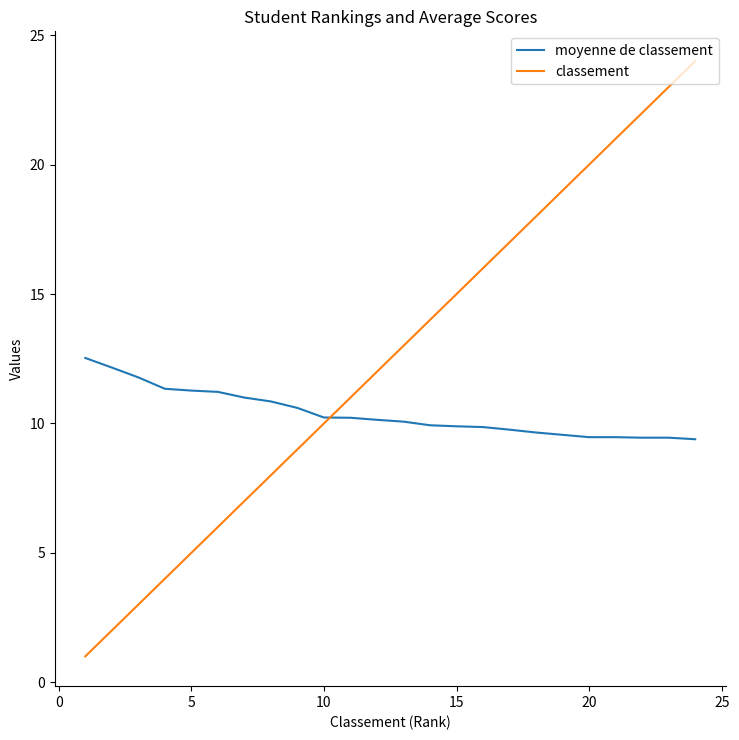

What is the lowest value of the classement series?

1.0